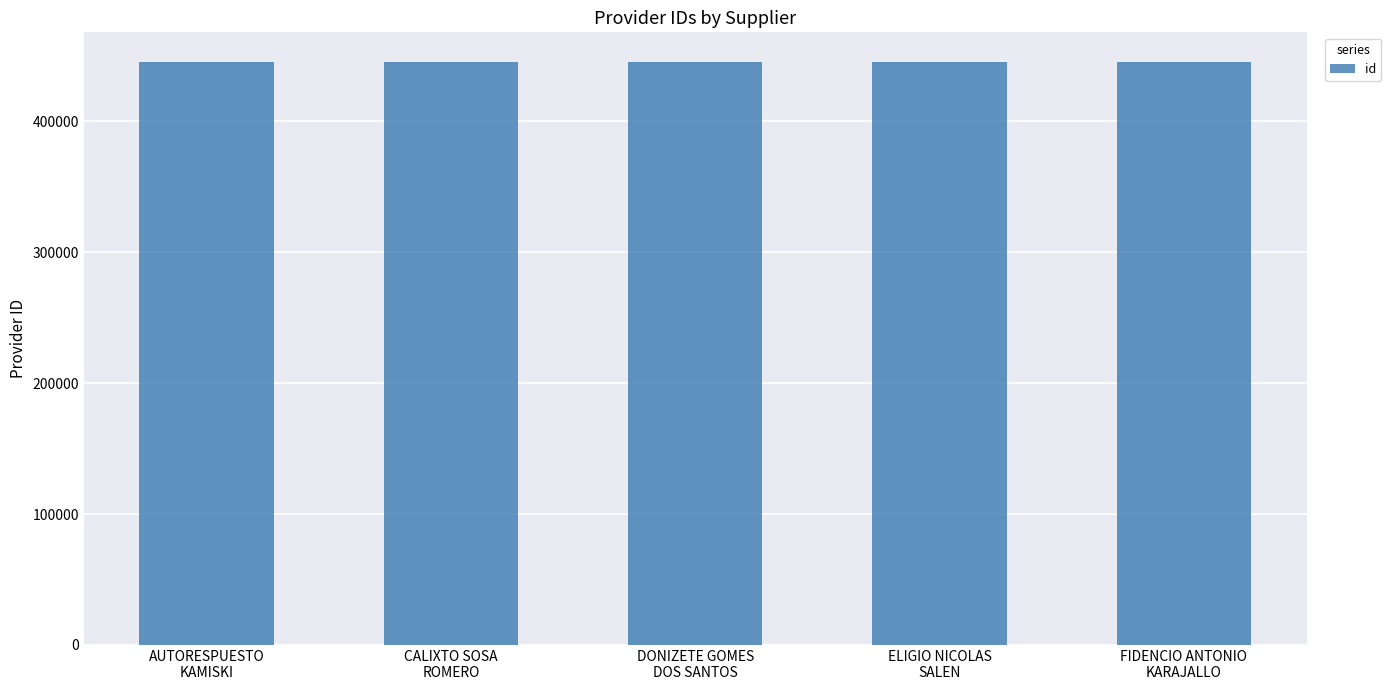

What is the value of the 1st bar from the left?

445669